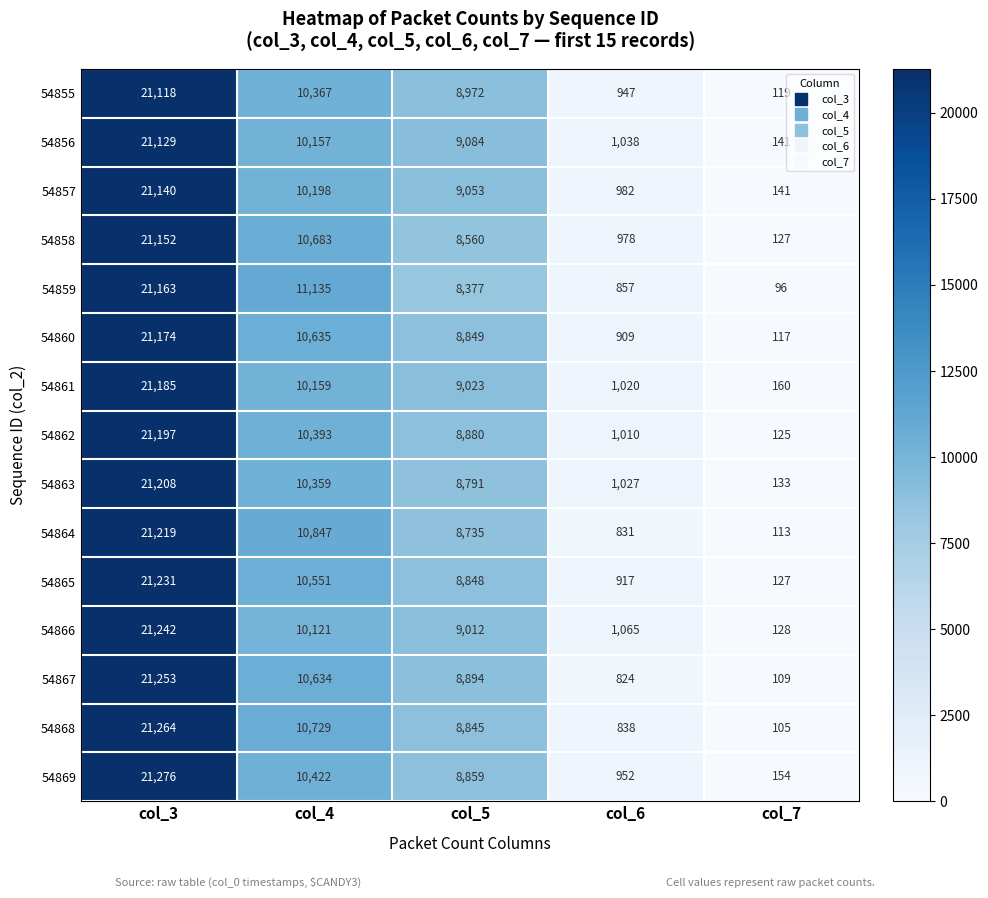

Which category has the highest value across all series?

col_3